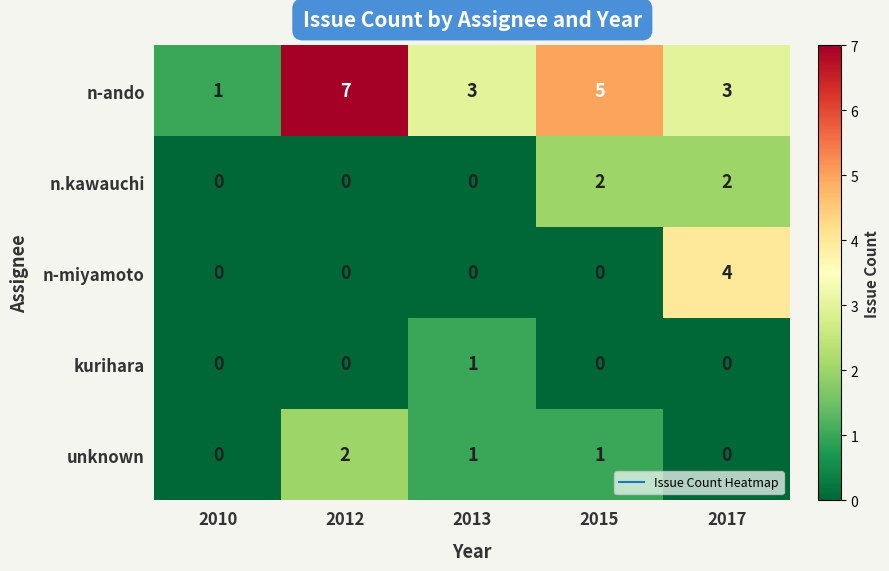

How many categories are shown in the chart?

5